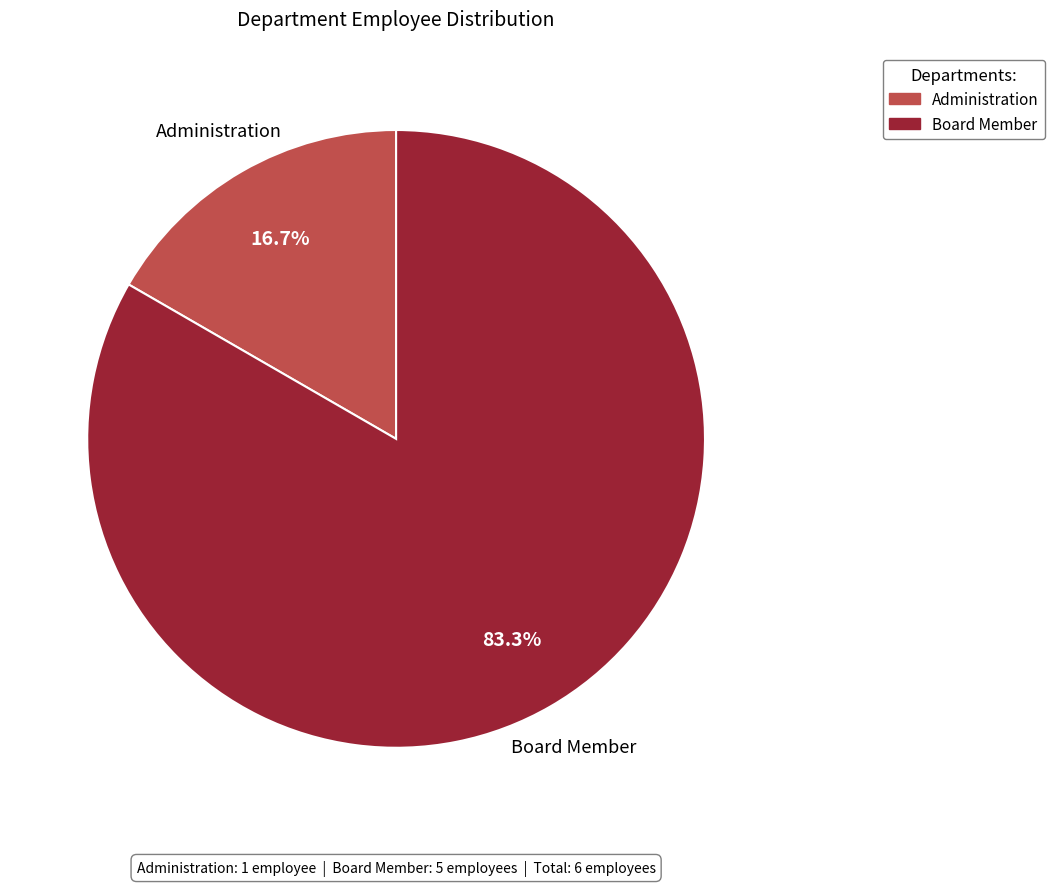

To the nearest percent, what is the difference between the largest and smallest slice percentages?

67%